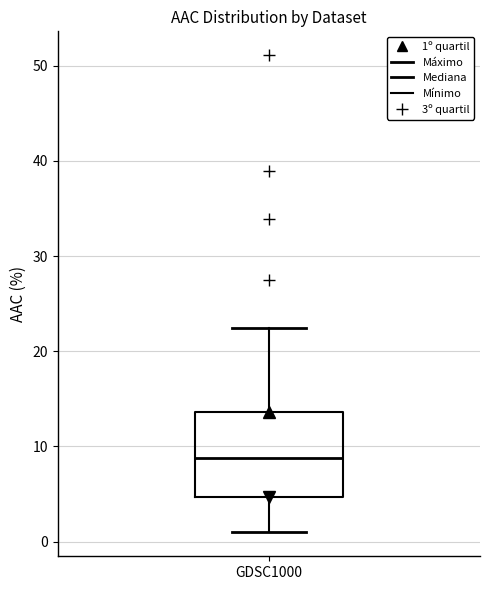

Read this box plot against the y-axis: the position of the median line, the range covered by the box, and the ends of both whiskers. The values are not printed on the chart, so give them approximately, as read against the axis.

median 9, box 5 to 14, whiskers 1 to 22